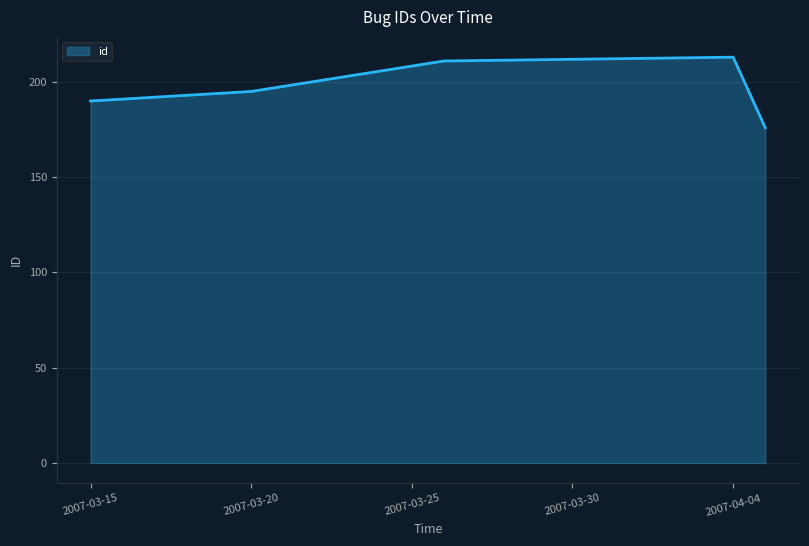

What is the difference between the second highest and second lowest values?

21